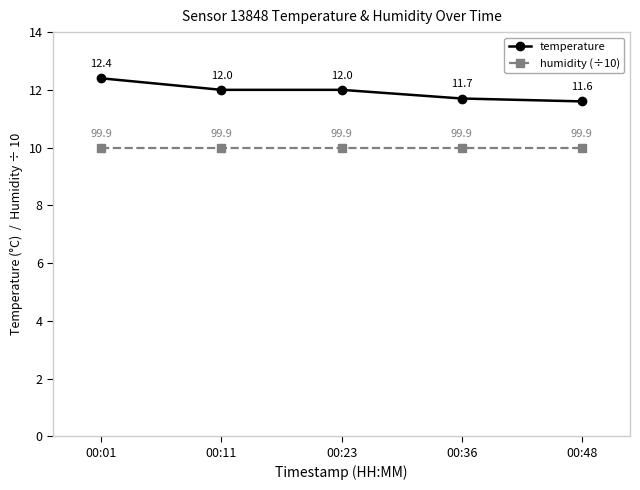

True or false: humidity (÷10) and temperature intersect in this chart.

False